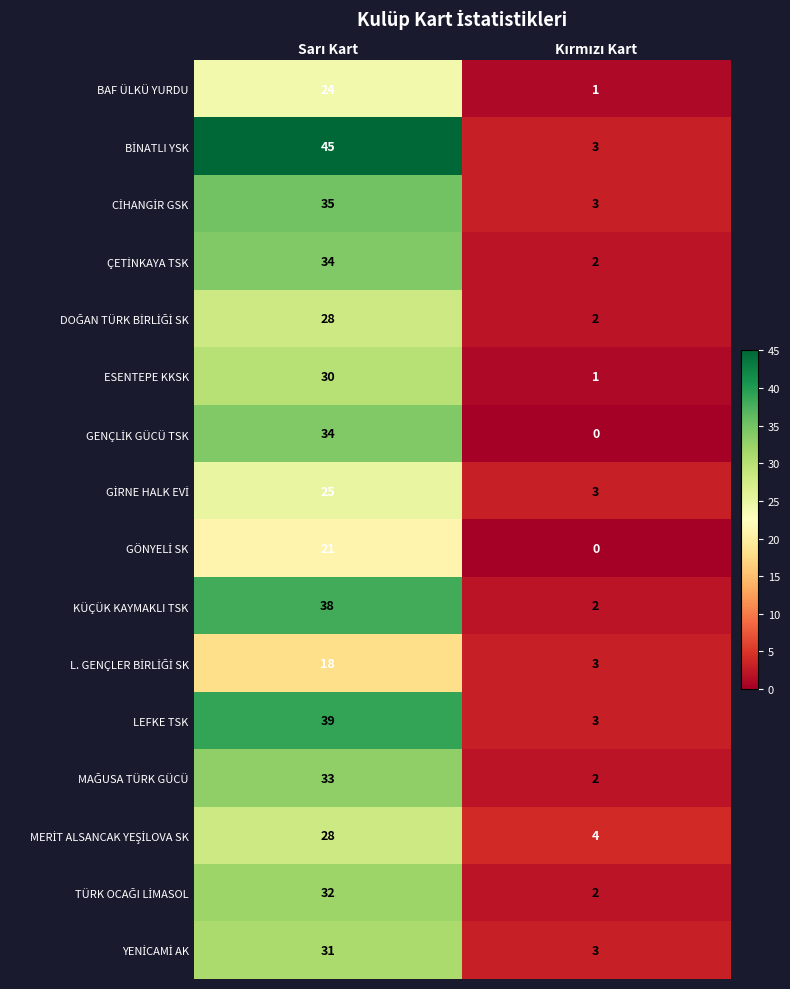

What is the maximum value shown in the chart?

45